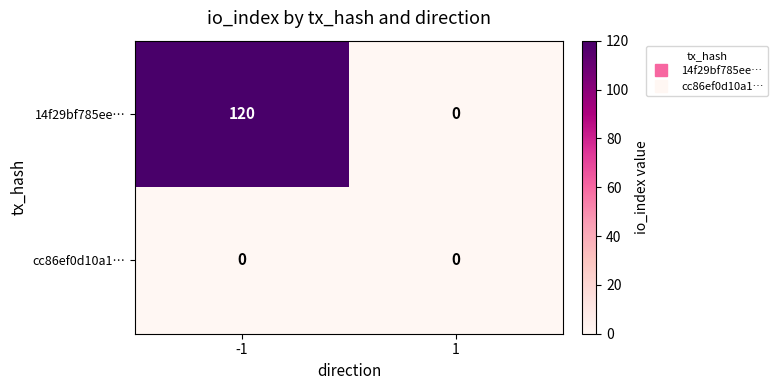

Reading right to left, extract all data points from this chart.

14f29bf785ee…: 0	120
cc86ef0d10a1…: 0	0